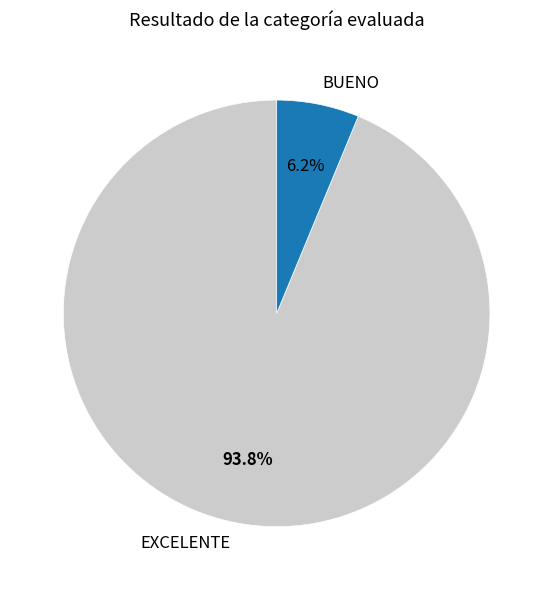

Which has a higher value, EXCELENTE or BUENO?

EXCELENTE